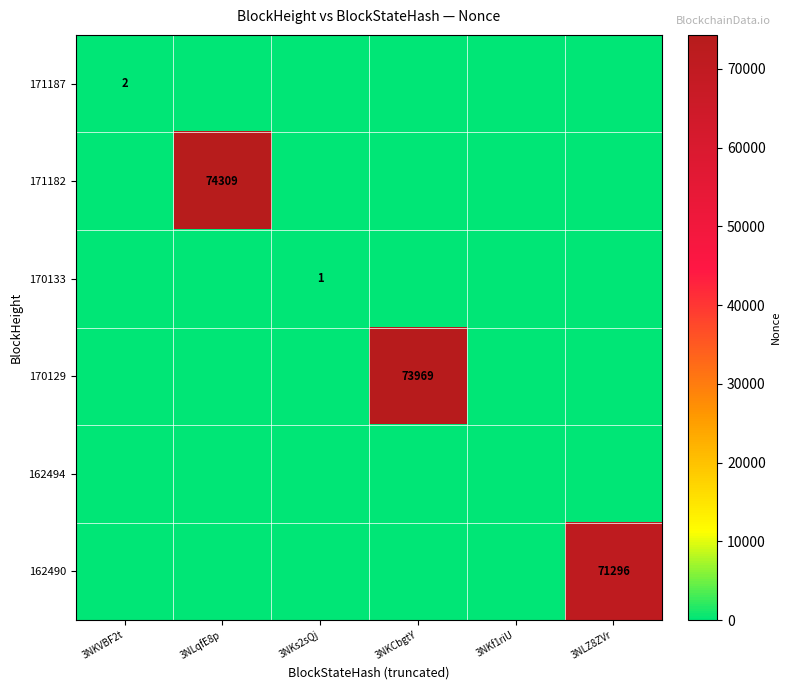

True or false: 171187 has a value of 3 at 3NKVBF2t.

False